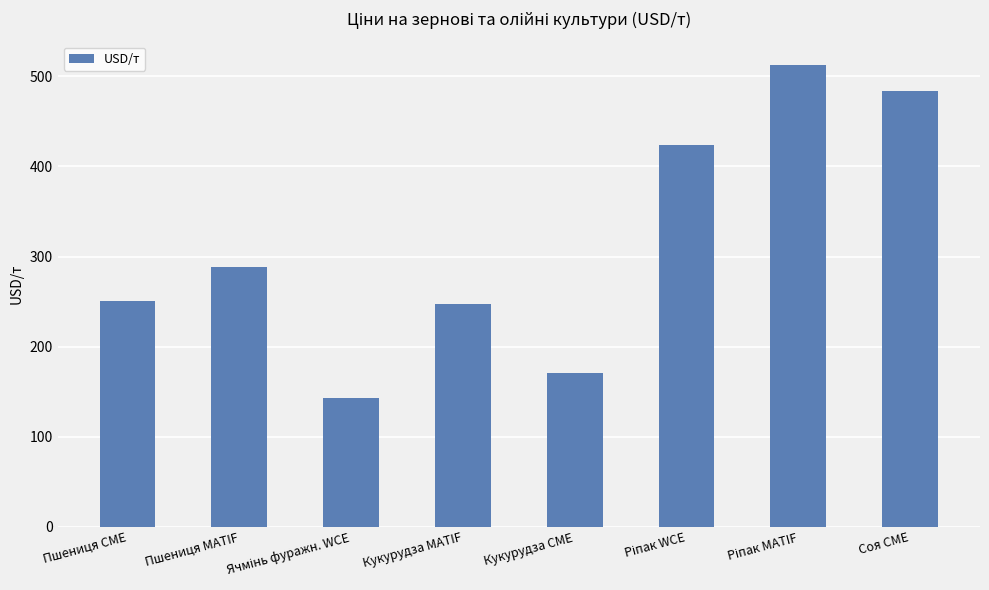

What position from the left is Соя CME?

8